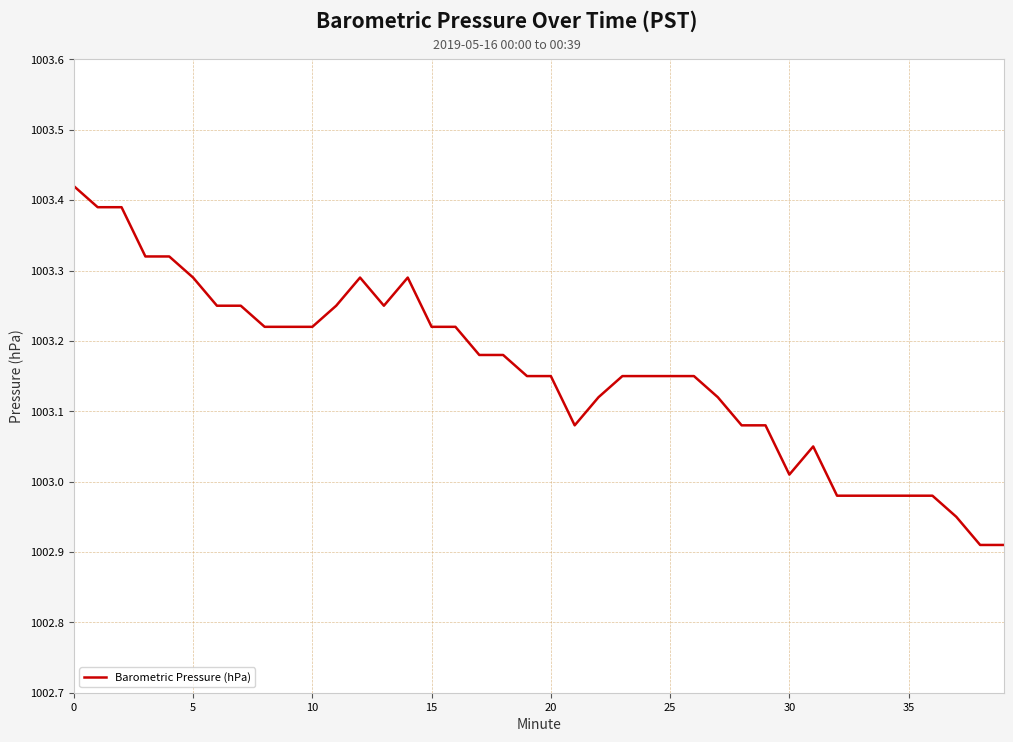

Does the chart have visible grid lines?

Yes